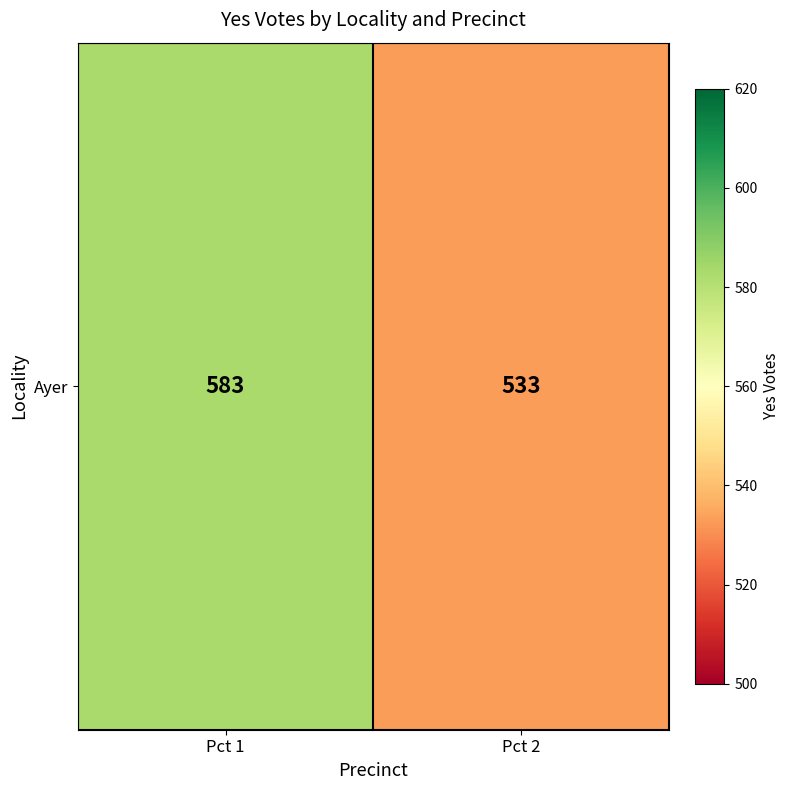

Count the values in the range 533 to 583.

2